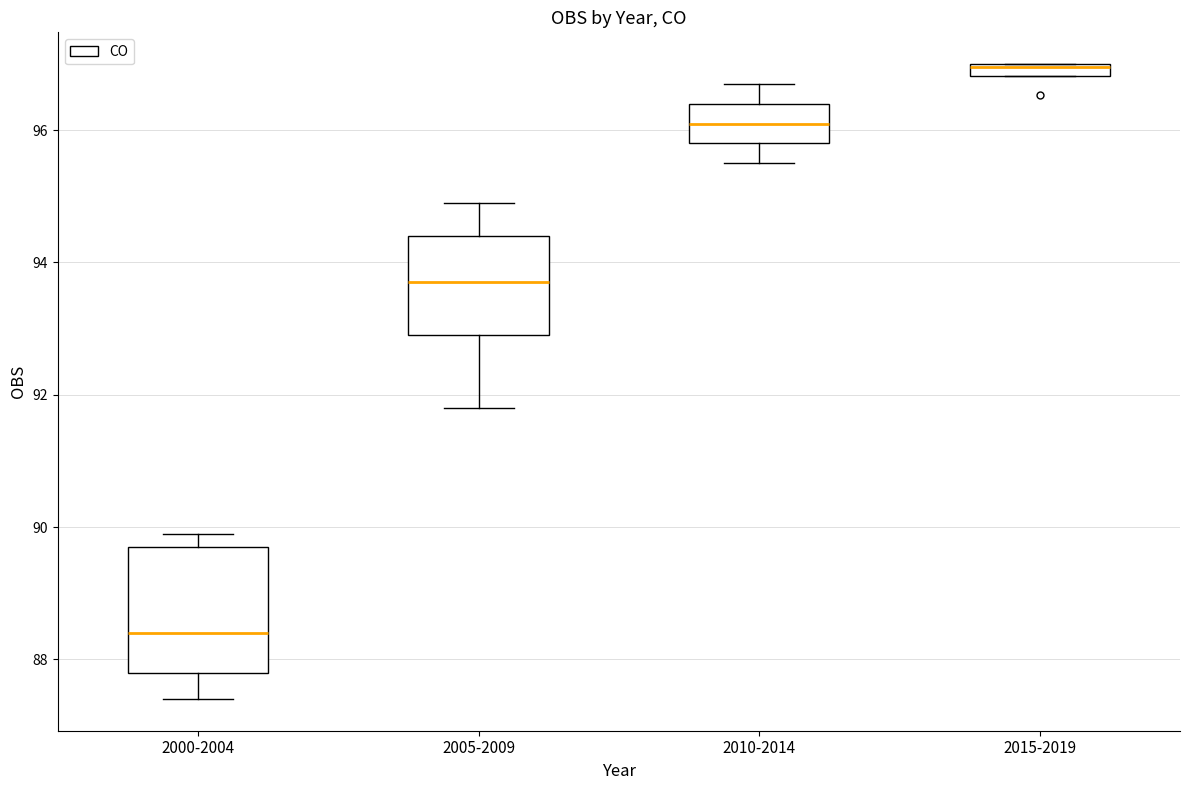

Which box has the highest median line?

2015-2019